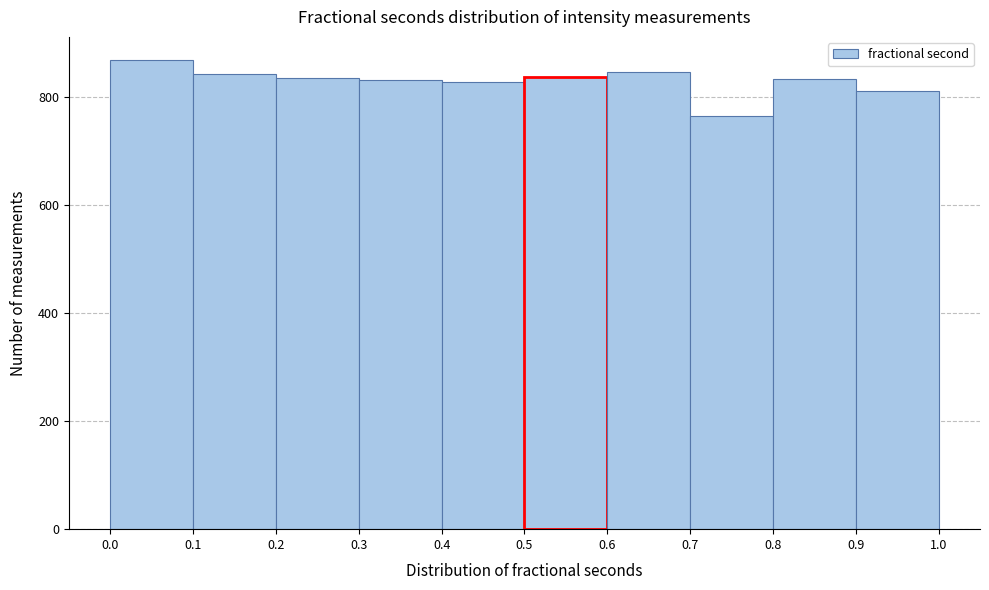

Reading left to right, list every bar in this chart as the range it spans on the x-axis followed by its height. The values are not printed on the chart, so give them approximately, as read against the axis.

0.0 to 0.1: 860
0.1 to 0.2: 840
0.2 to 0.3: 840
0.3 to 0.4: 840
0.4 to 0.5: 820
0.5 to 0.6: 840
0.6 to 0.7: 840
0.7 to 0.8: 760
0.8 to 0.9: 840
0.9 to 1.0: 820